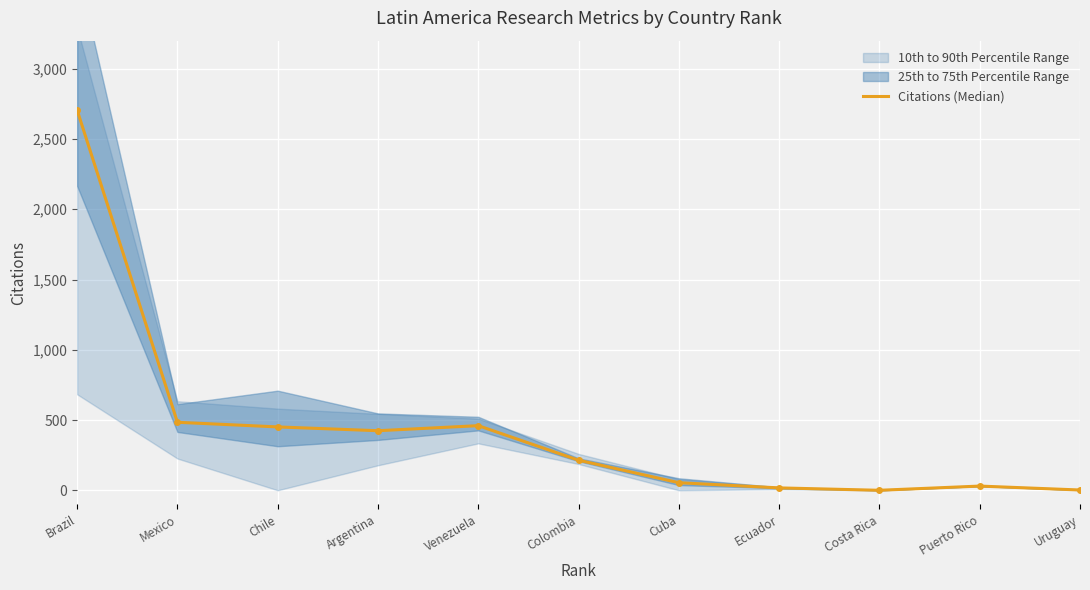

Reading right to left, transcribe all the data shown in this chart.

2	30	0	17	54	214	460	424	451	484	2705